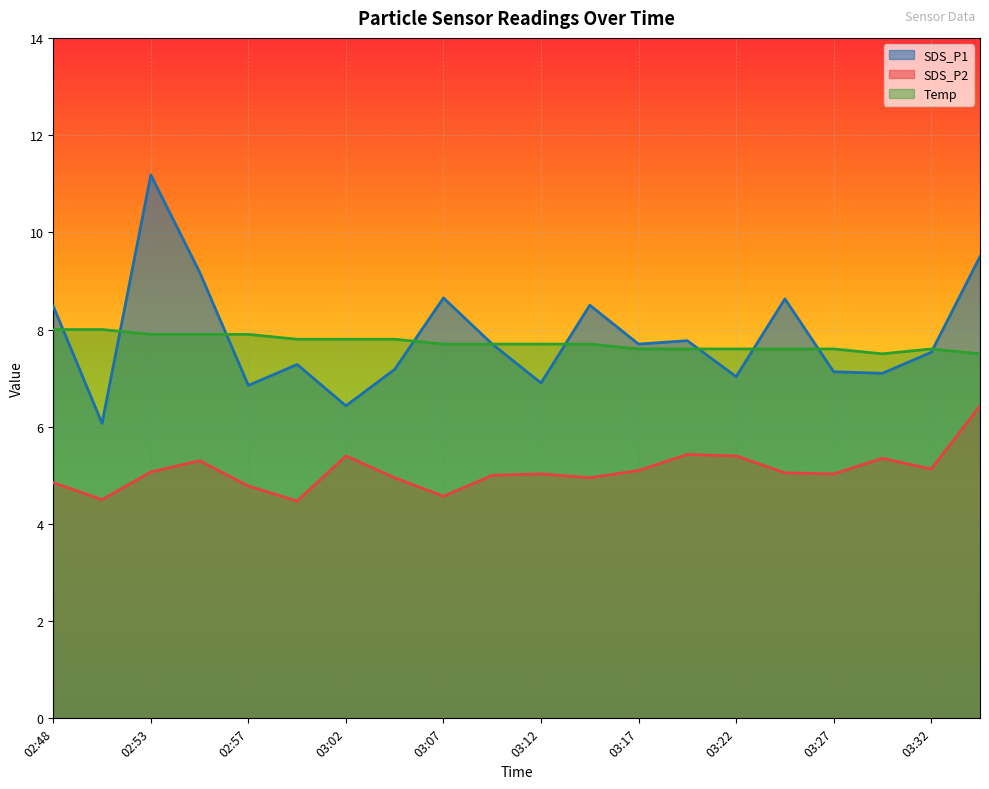

Does the chart display data point markers on the line(s)?

No